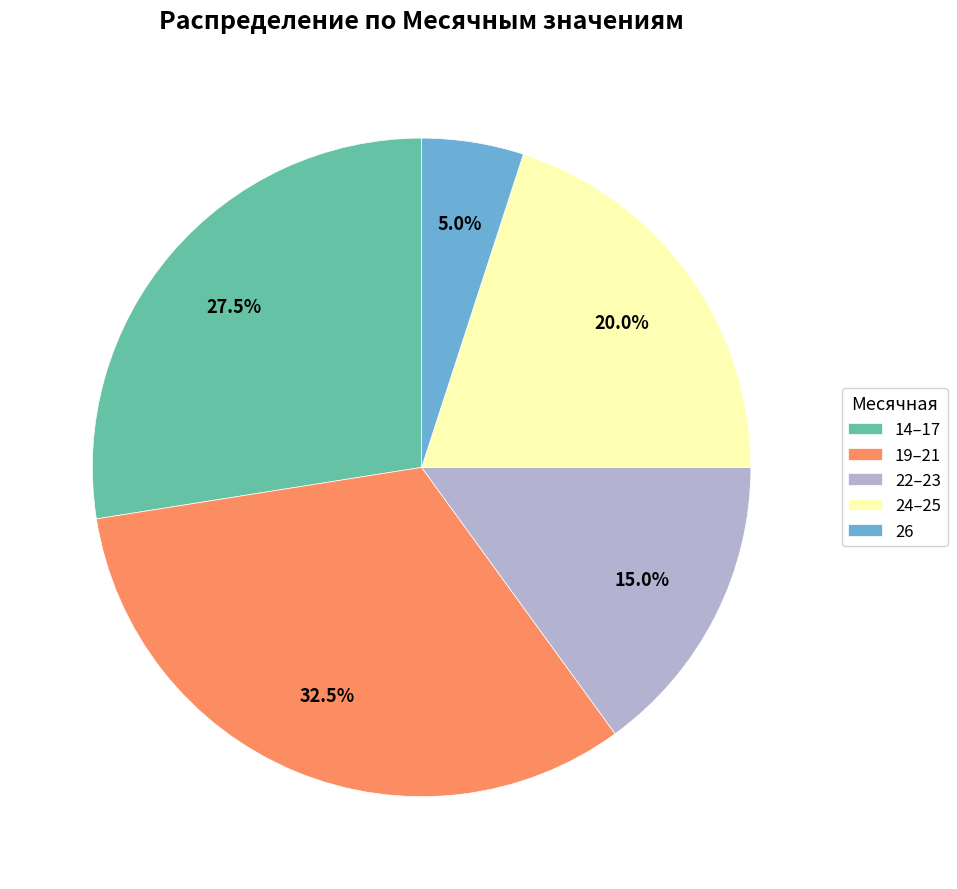

Combined, do 26 and 22–23 account for over 50%?

No